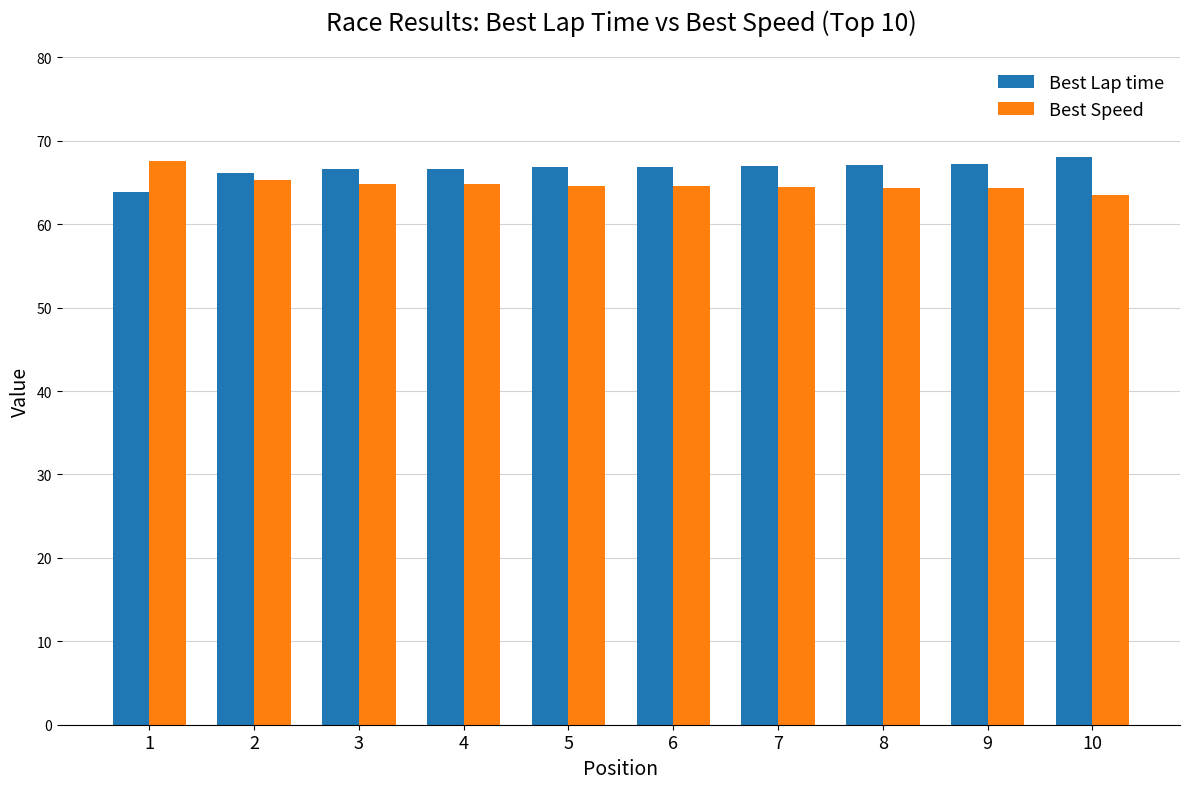

What is the greatest value displayed?

68.1